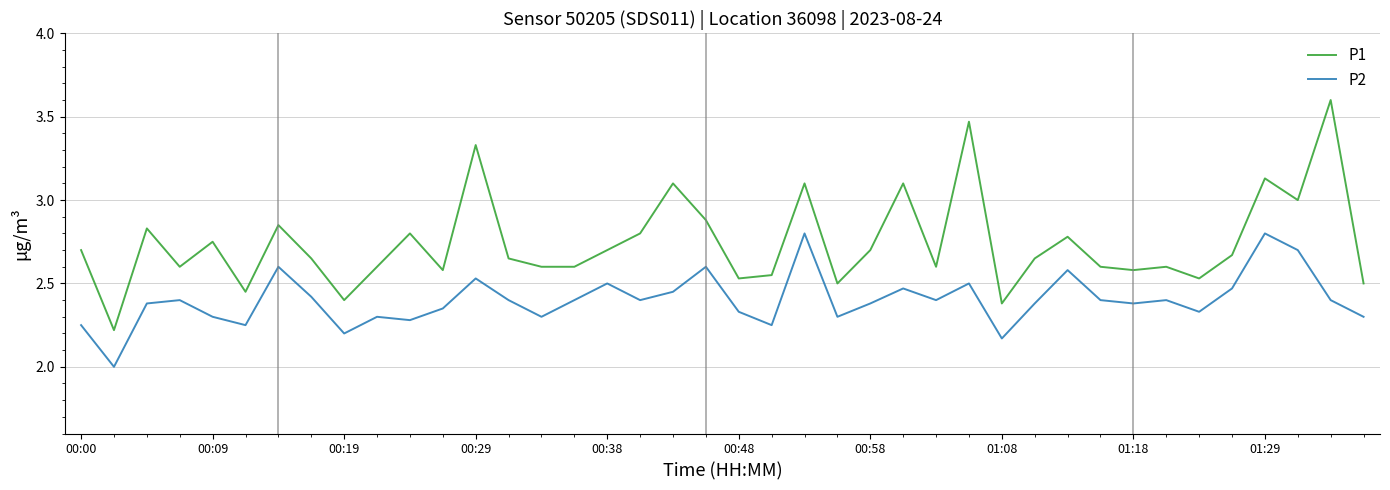

What is the maximum value for P1?

3.6